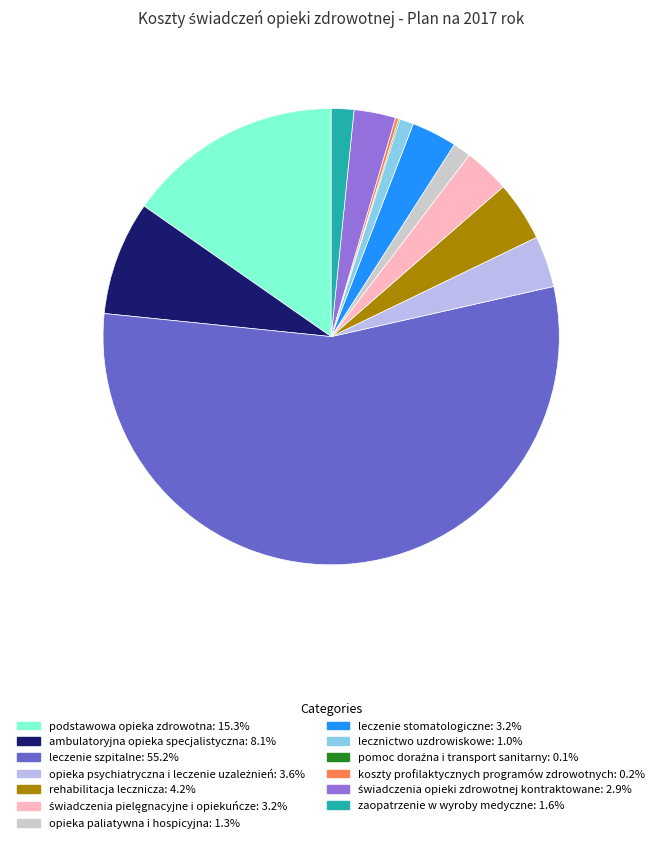

Do lecznictwo uzdrowiskowe and leczenie szpitalne together represent more than half of the pie?

Yes